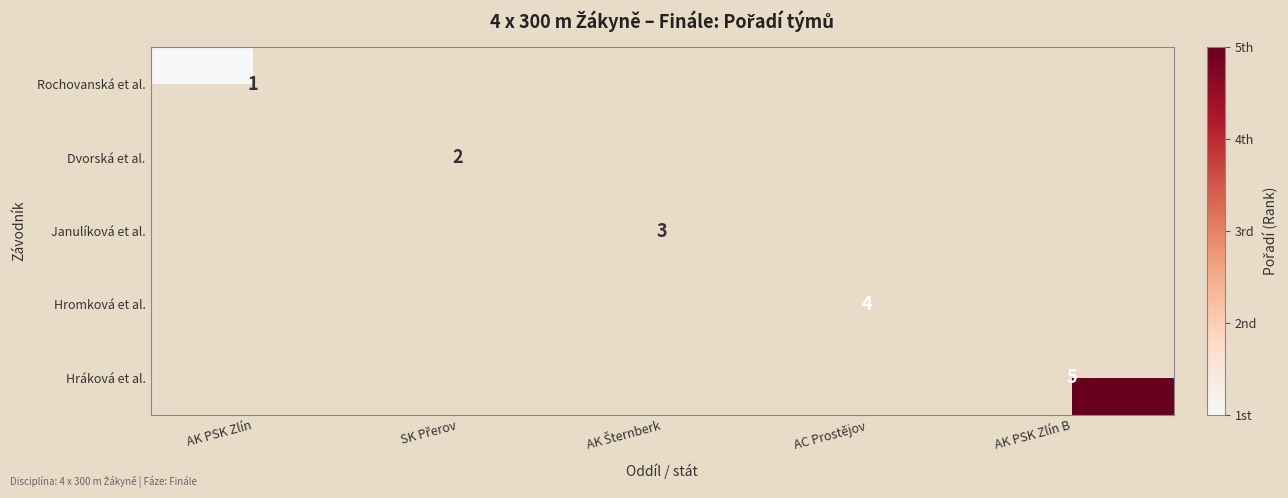

The value of Rochovanská et al. at AK PSK Zlín is 1. True or false?

True